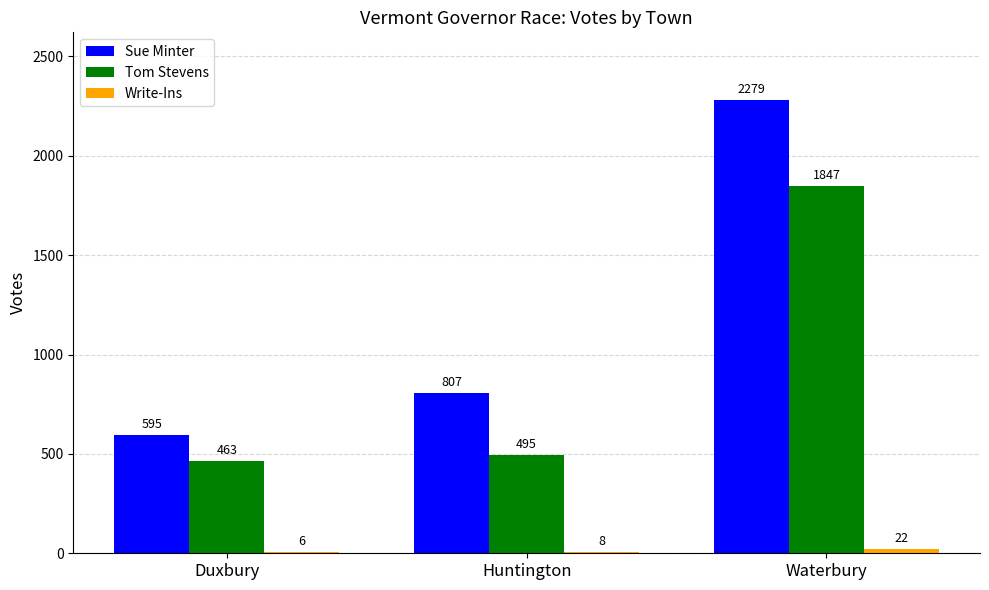

Which series changed the most between Duxbury and Waterbury?

Sue Minter